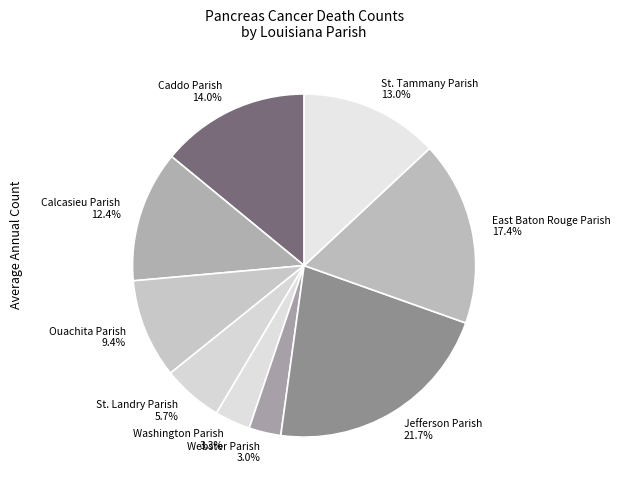

Which category has the biggest portion of the pie?

Jefferson Parish